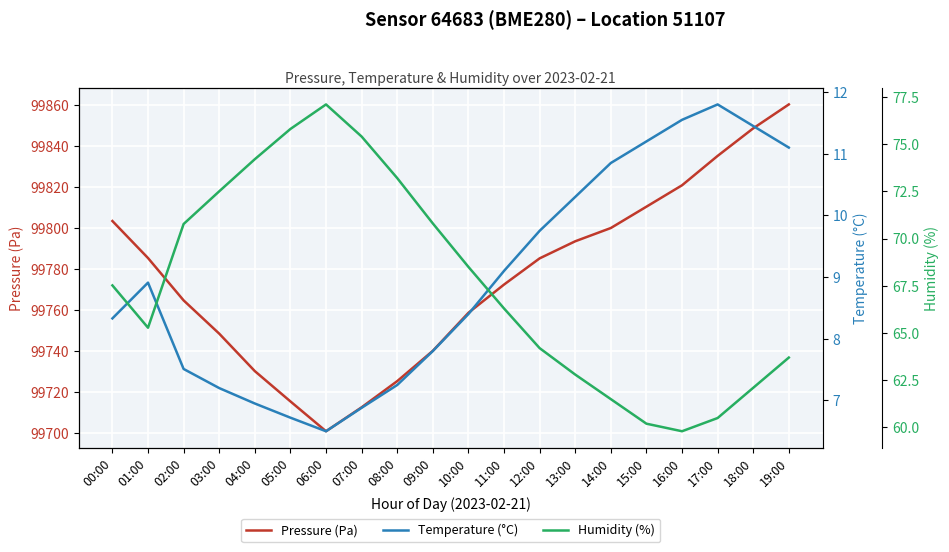

At which category is the sum across all series the highest?

19:00